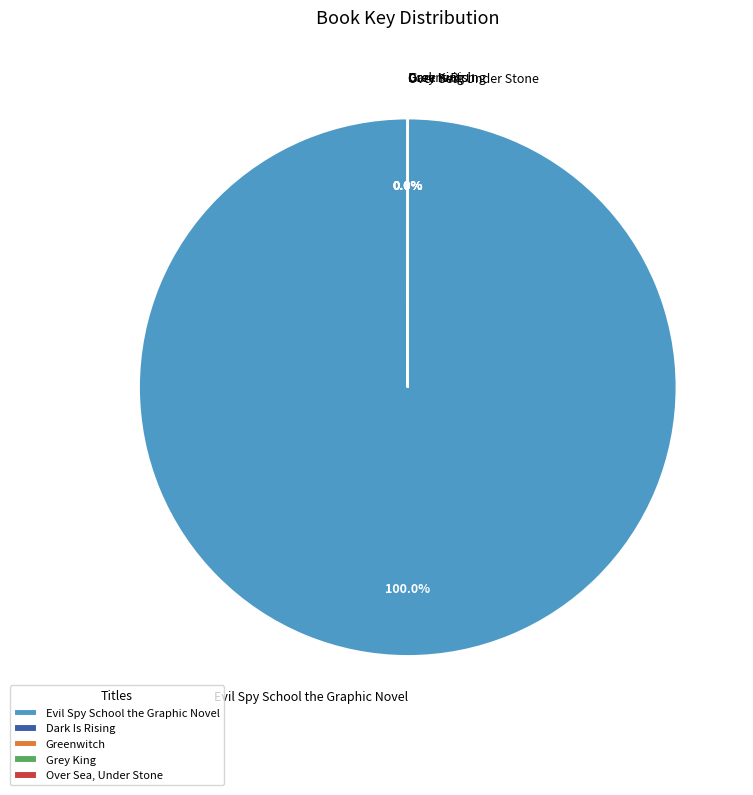

Is Evil Spy School the Graphic Novel the majority of the pie?

Yes